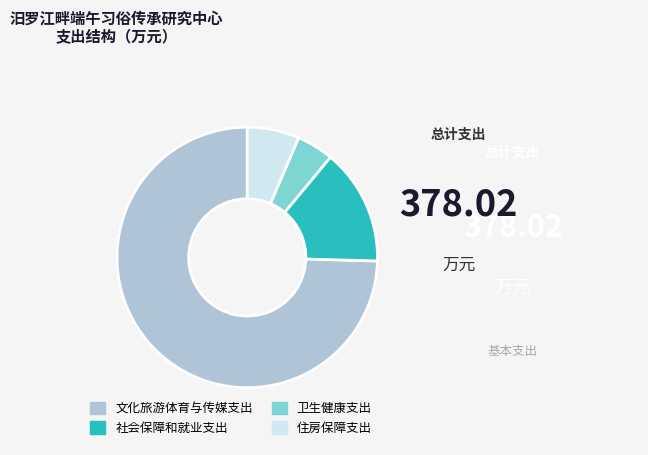

What is the majority slice?

文化旅游体育与传媒支出